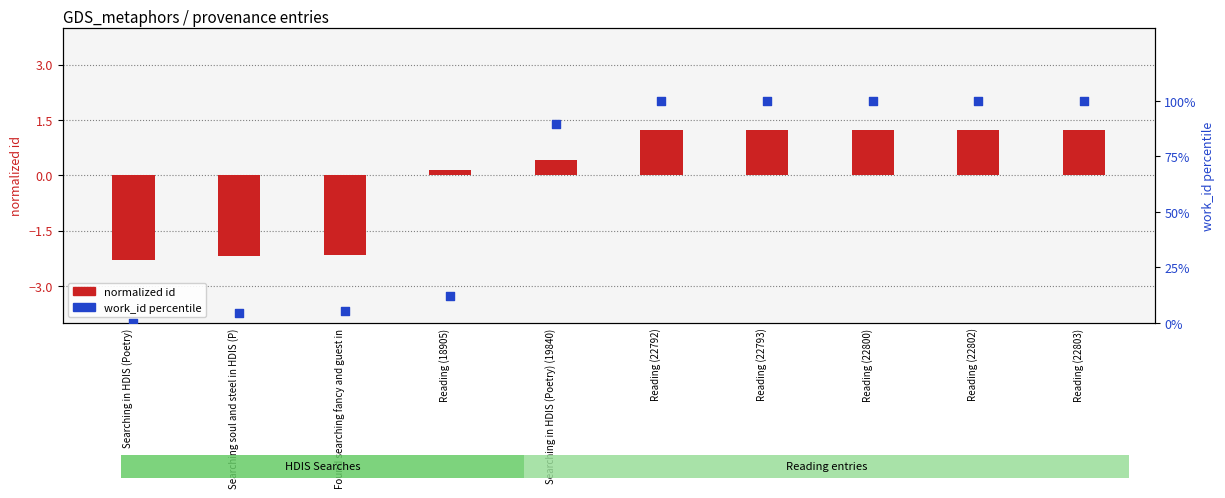

At how many categories does at least one series exceed 29?

6